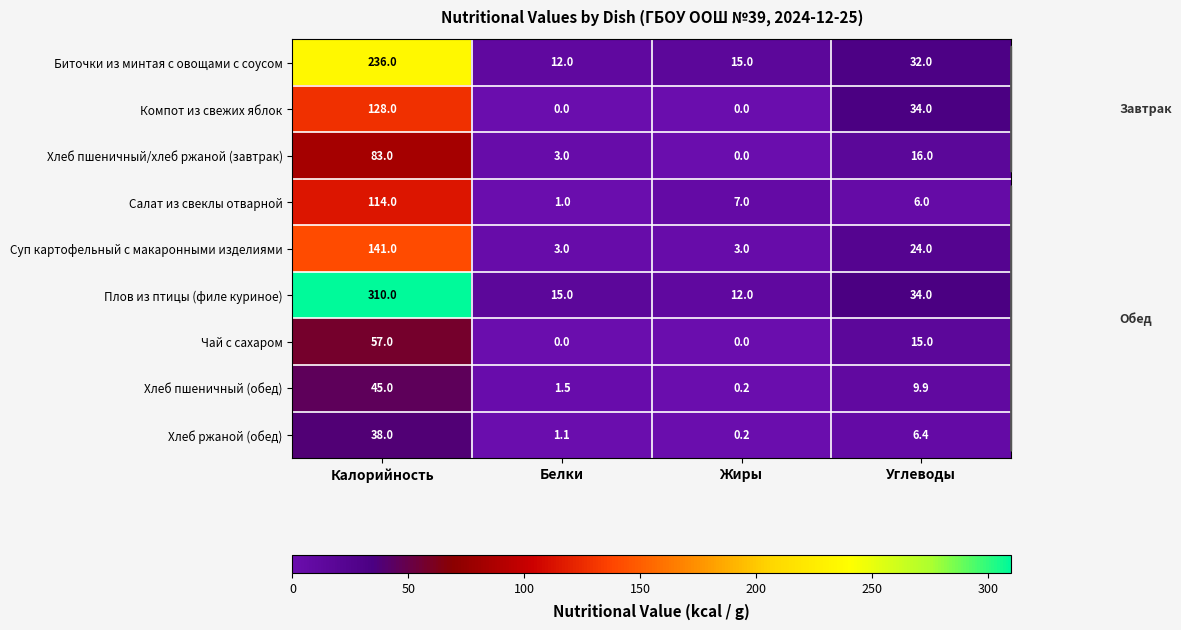

What is the difference between the Плов из птицы (филе куриное) values at Углеводы and Белки?

19.0